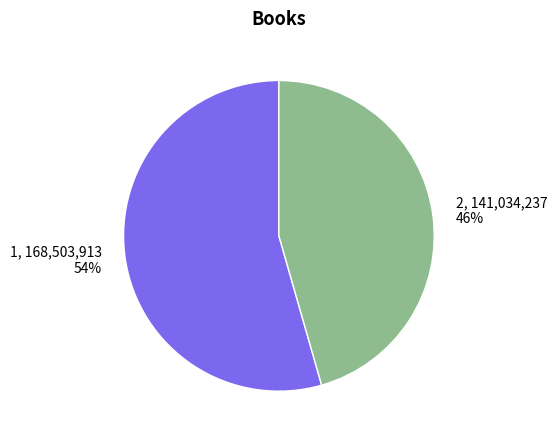

Do 1 and 2 together represent more than half of the pie?

Yes